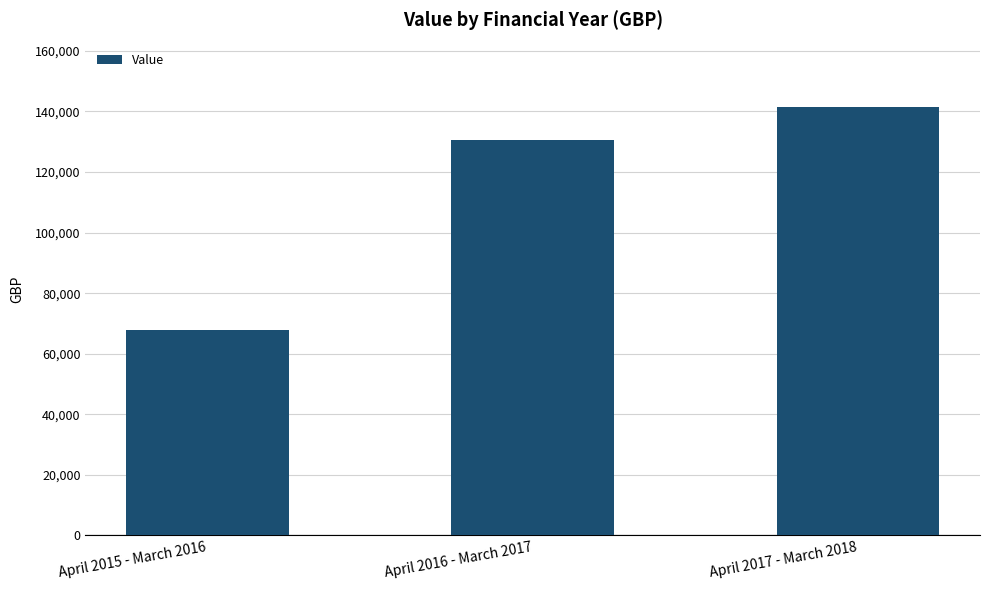

What is the average value?

113321